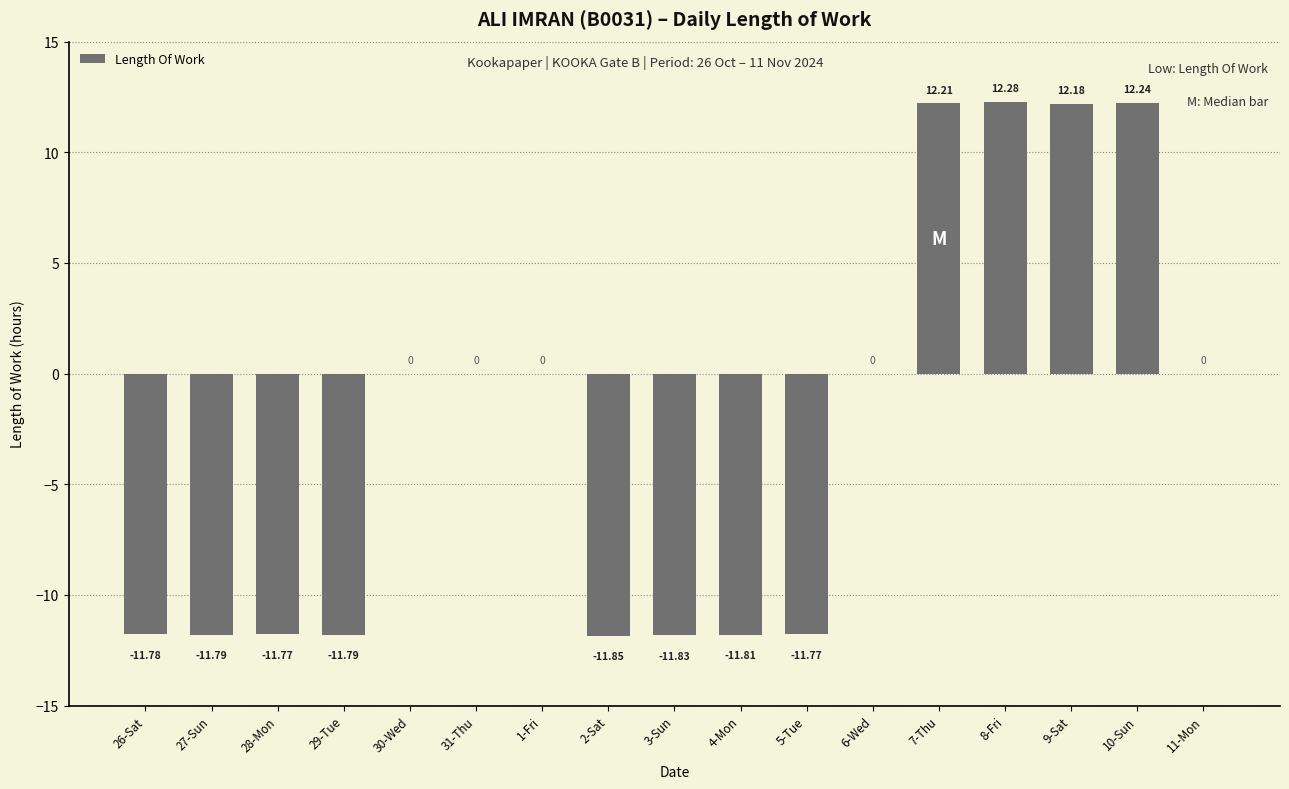

What is the sum of the values at 8-Fri and 11-Mon?

12.3